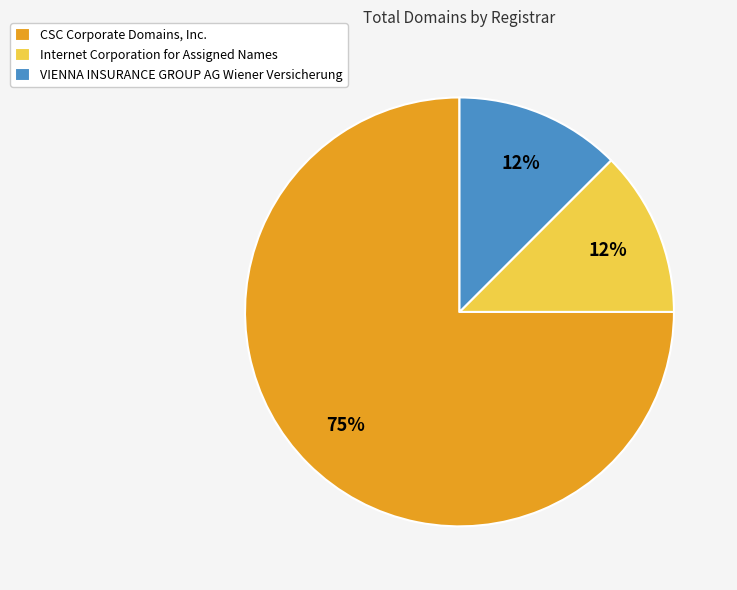

Which slice is the largest?

CSC Corporate Domains, Inc.